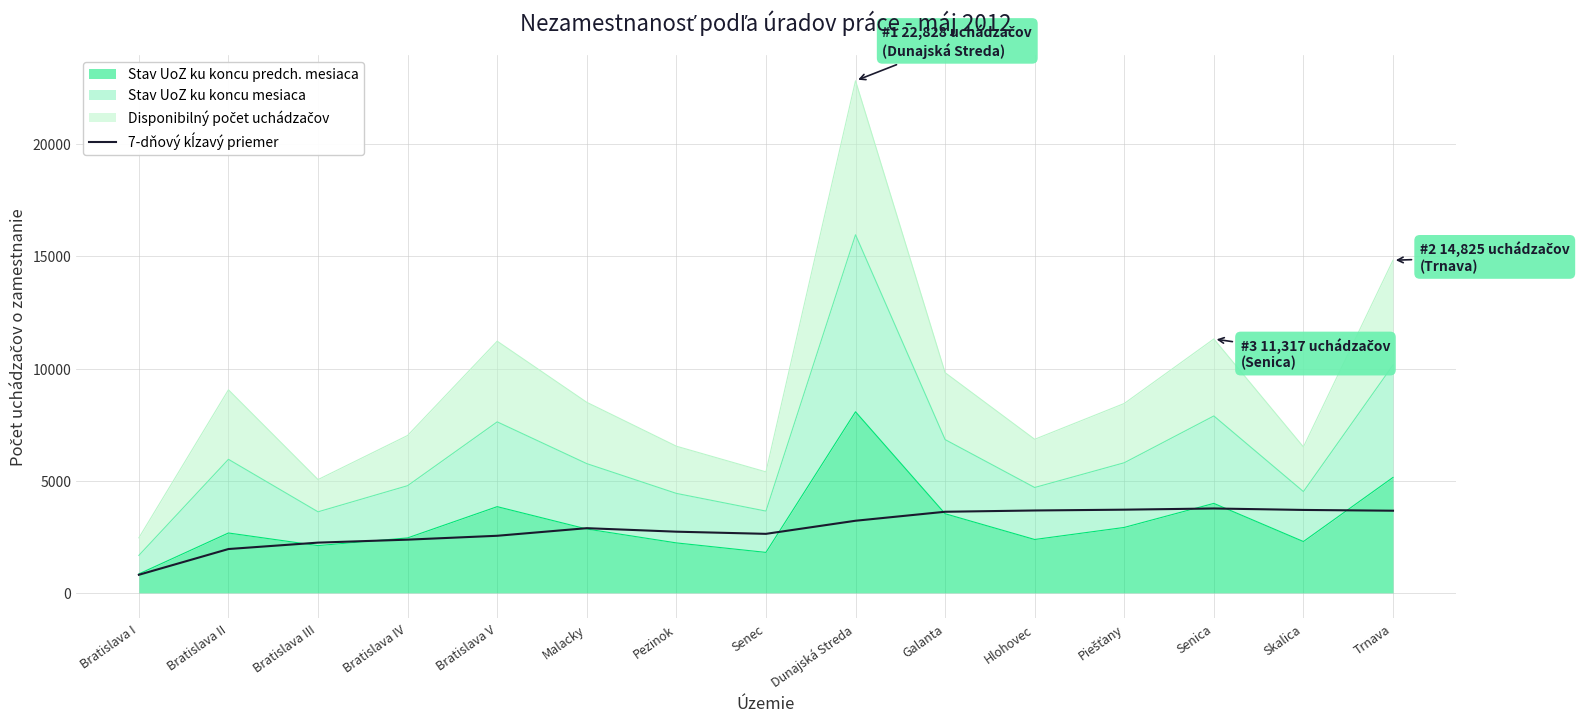

Is it true that the value at Galanta is 4758.4?

False